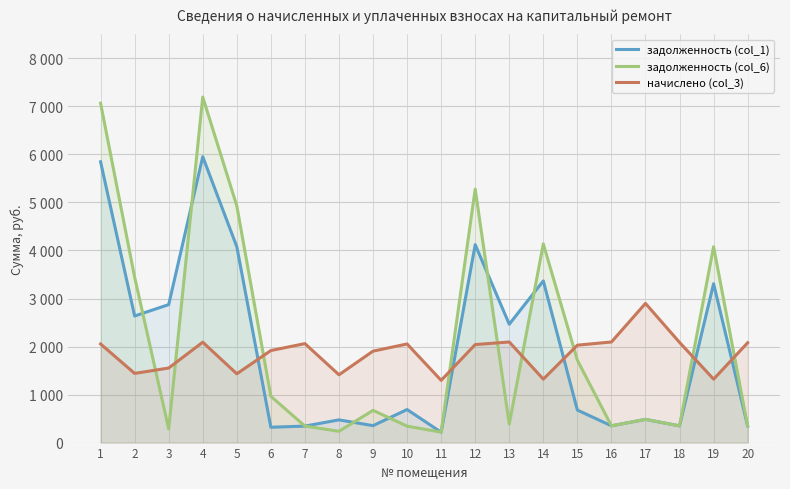

Count the number of categories in the chart.

20